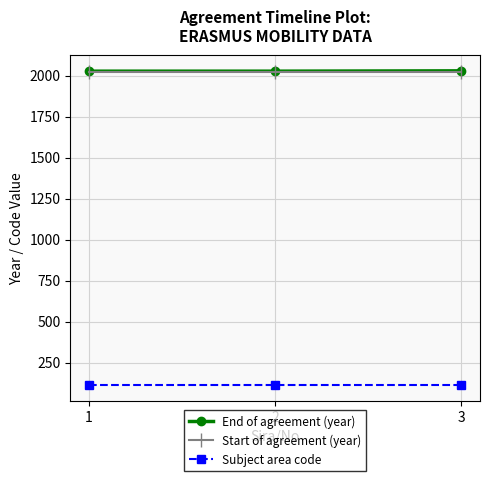

What is the minimum value for Subject area code?

112